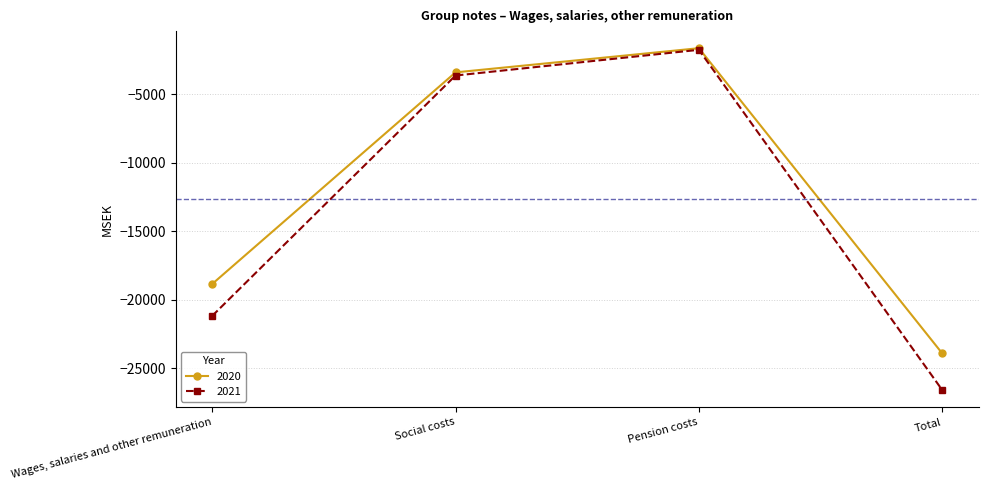

What position from the left is Pension costs?

3